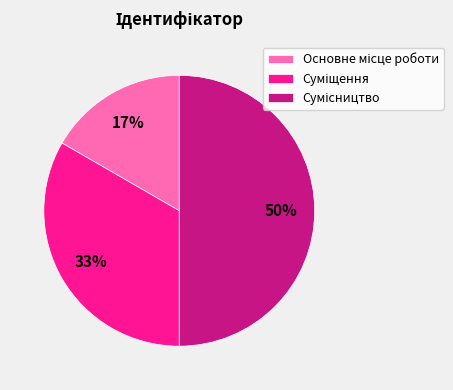

To the nearest percent, what is the difference between the largest and smallest slice percentages?

33%